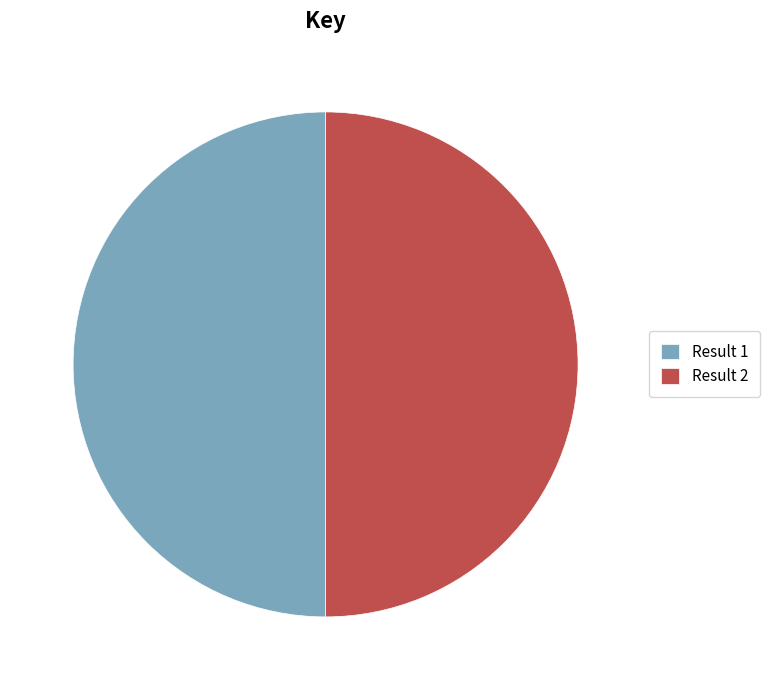

Approximately how many times larger is the value at Result 1 compared to Result 2?

1.0